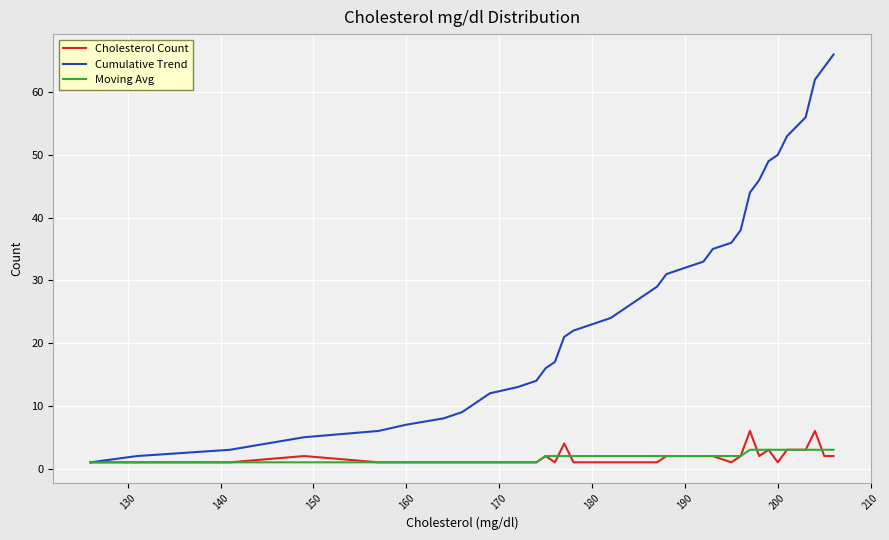

Rank the series by their maximum value, from lowest to highest.

Moving Avg, Cholesterol Count, Cumulative Trend